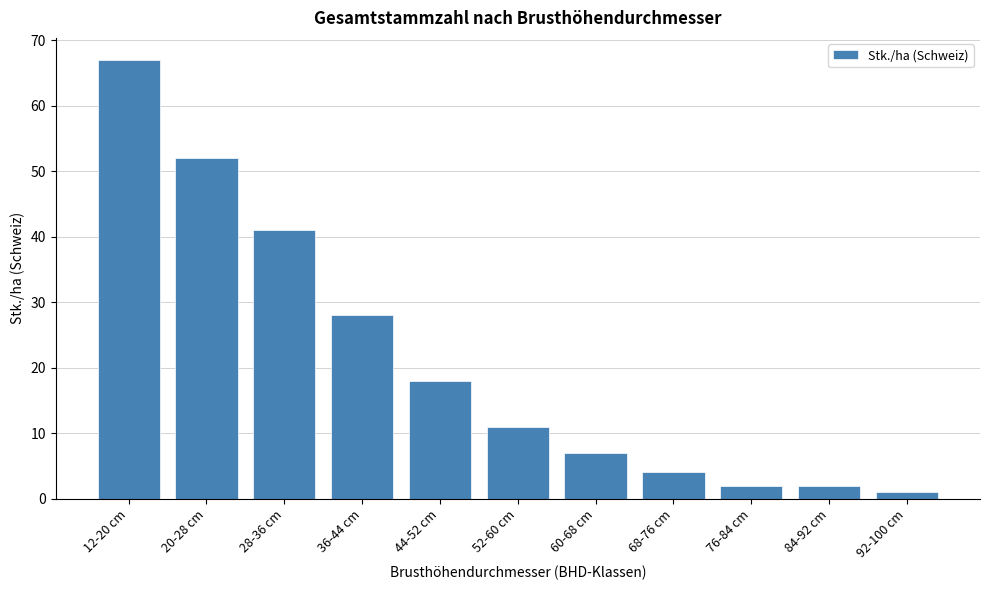

Reading right to left, transcribe all the data shown in this chart.

1	2	2	4	7	11	18	28	41	52	67